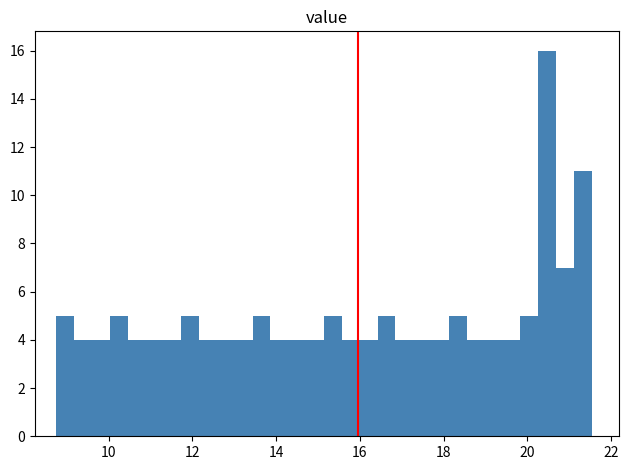

Around what value on the x-axis is the tallest bar? Give the approximate position of its centre, as read against the axis.

20.4